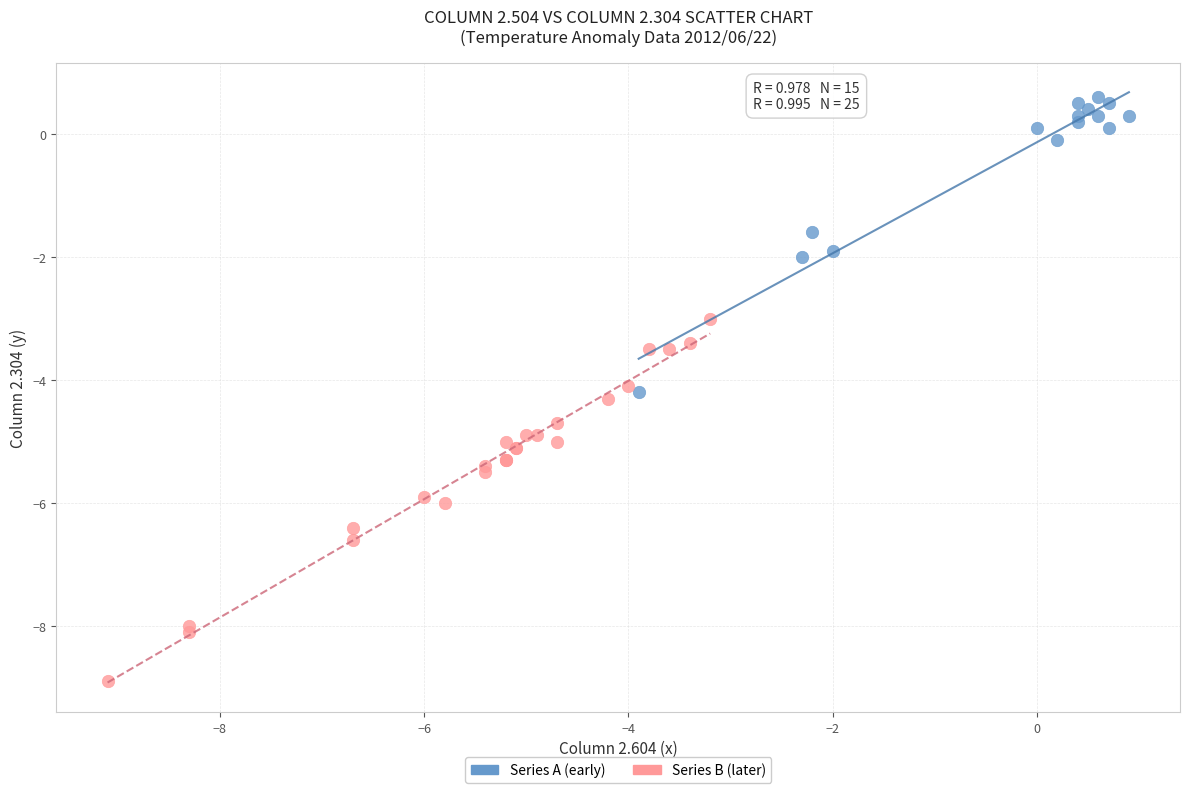

Which series has the widest spread of Y values?

Series B (later)